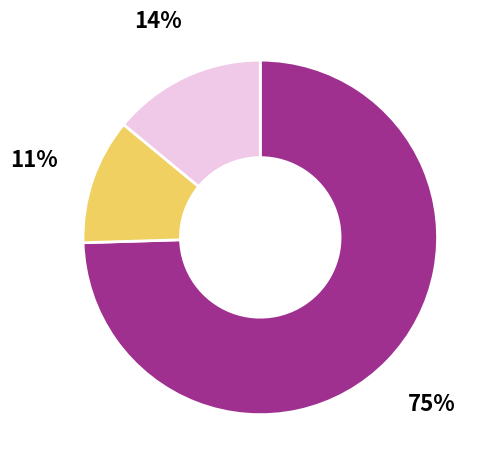

Is there a majority slice in this chart?

Yes